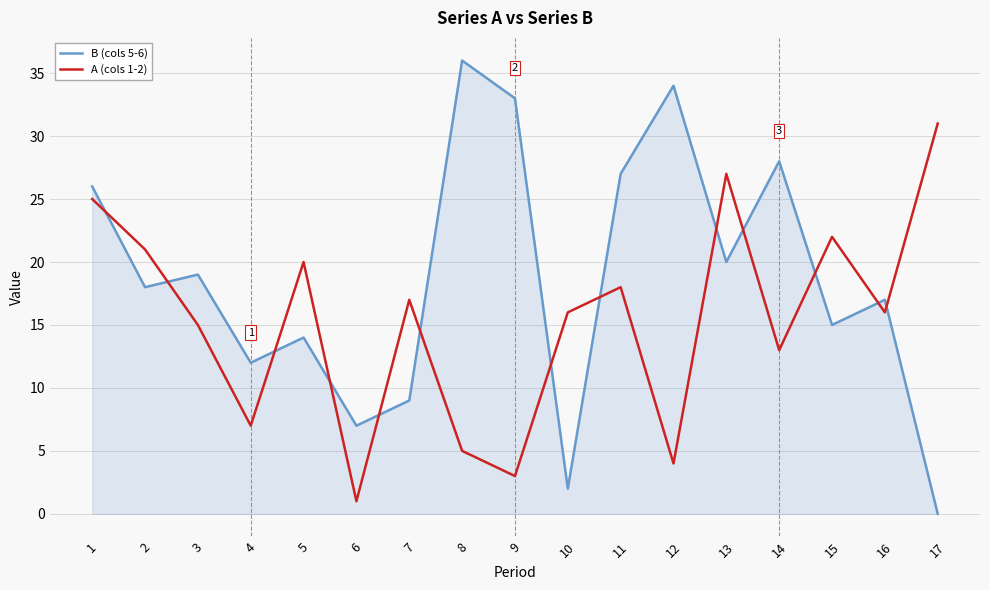

What is the maximum value for B (cols 5-6)?

36